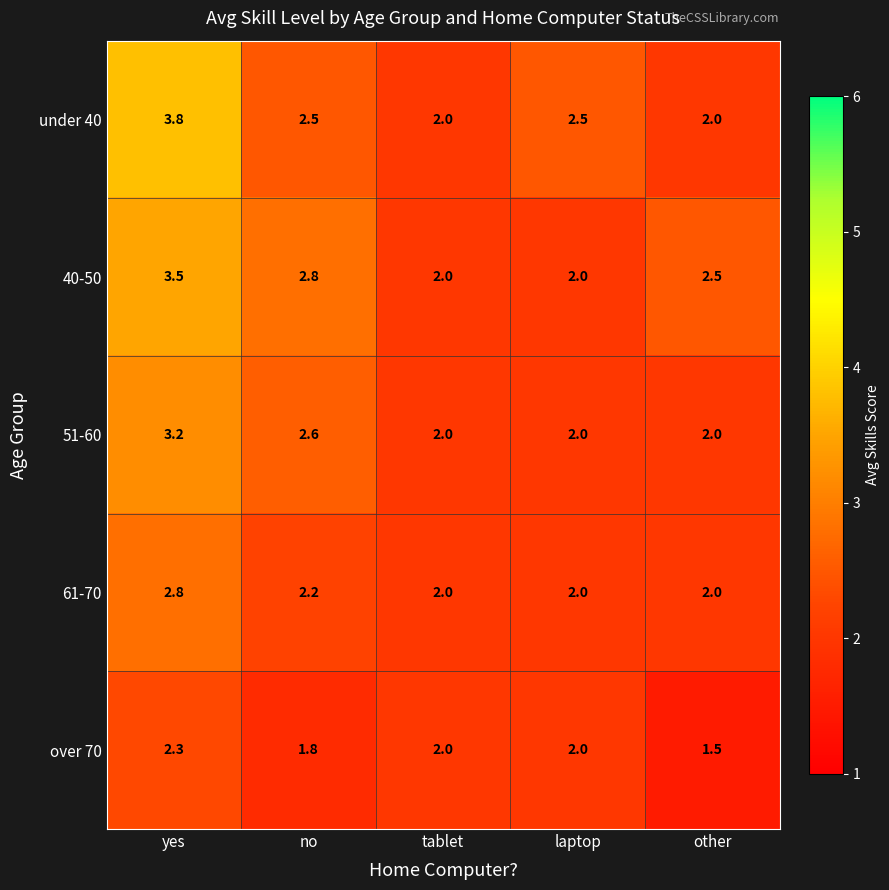

Rank the series by their maximum value, from lowest to highest.

over 70, 61-70, 51-60, 40-50, under 40